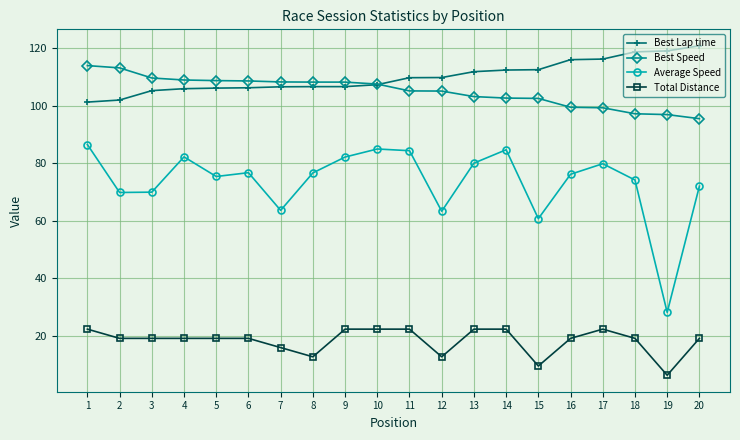

Which series has the largest range (max minus min)?

Average Speed